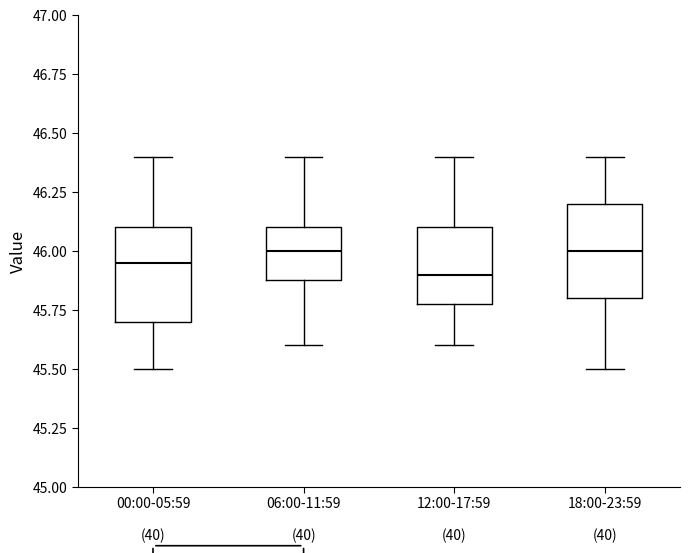

Reading left to right, transcribe this box plot: for each box, give where its median line is, the range the box spans, and where its two whiskers end, as read against the y-axis. The values are not printed on the chart, so give them approximately, as read against the axis.

00:00-05:59: median 45.95, box 45.70 to 46.10, whiskers 45.50 to 46.40
06:00-11:59: median 46.00, box 45.90 to 46.10, whiskers 45.60 to 46.40
12:00-17:59: median 45.90, box 45.80 to 46.10, whiskers 45.60 to 46.40
18:00-23:59: median 46.00, box 45.80 to 46.20, whiskers 45.50 to 46.40